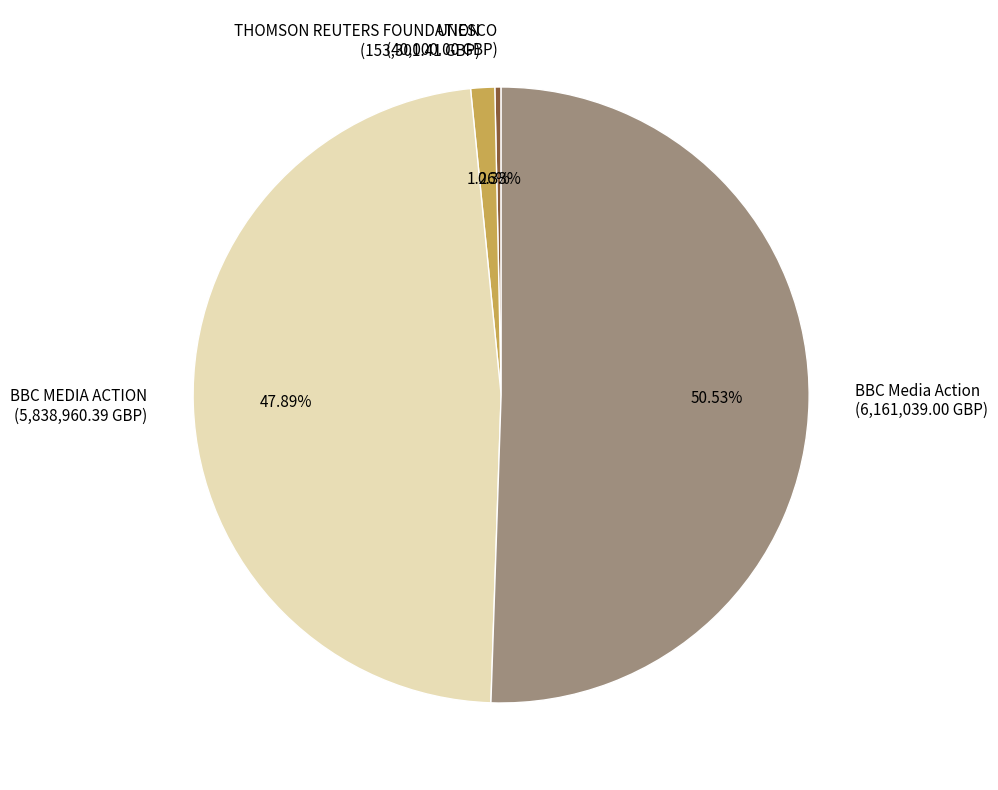

Rank the categories by value from lowest to highest.

UNESCO, THOMSON REUTERS FOUNDATION, BBC MEDIA ACTION, BBC Media Action